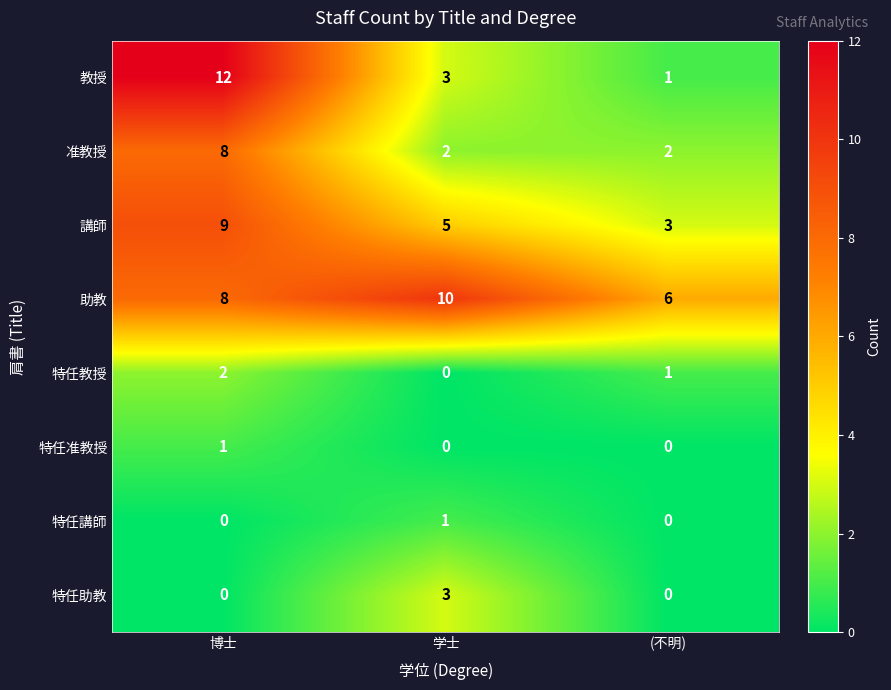

Rank the categories by 講師 value from lowest to highest.

(不明), 学士, 博士